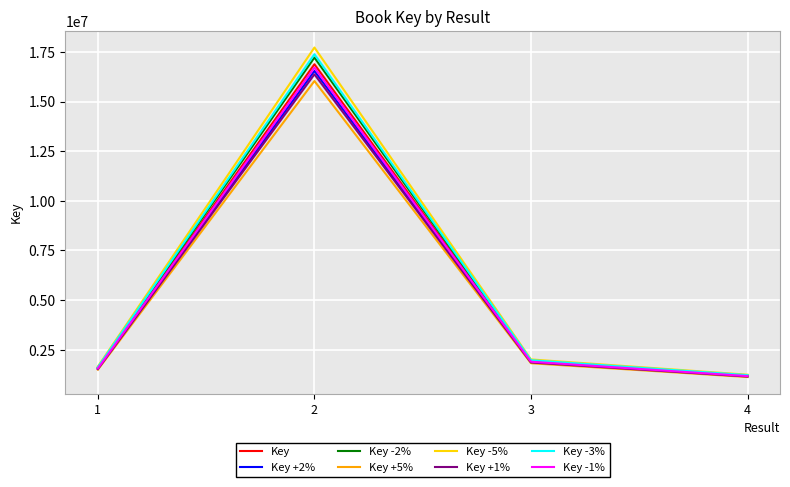

The value of Key -5% at 4 is 1950034.5. True or false?

False